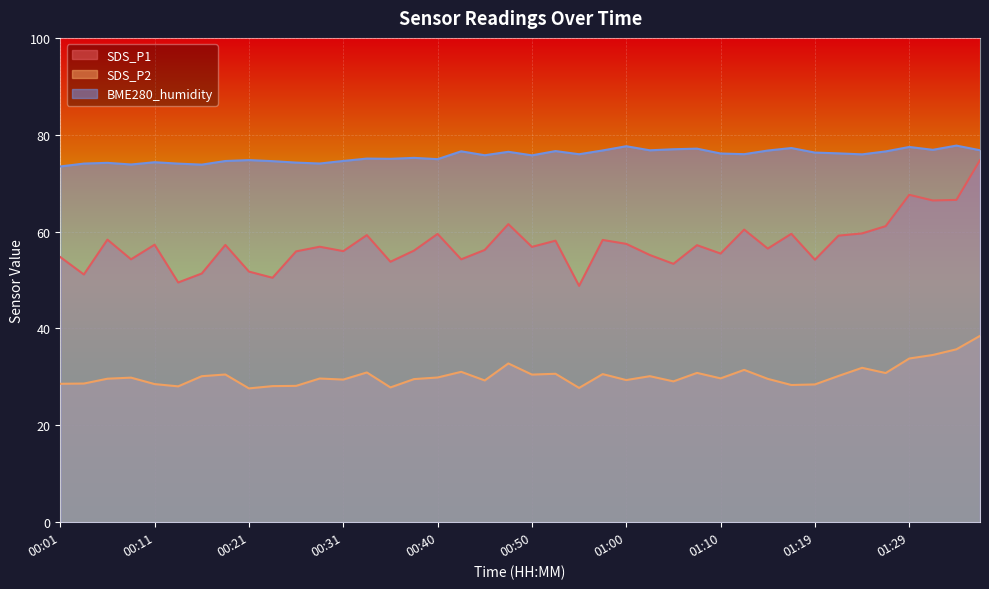

Reading left to right, transcribe all the data shown in this chart.

SDS_P1: 54.8	51.1	58.4	54.3	57.3	49.5	51.4	57.2	51.8	50.5	55.9	56.9	56.0	59.3	53.8	56.1	59.5	54.3	56.2	61.5	56.9	58.1	48.8	58.3	57.5	55.2	53.4	57.2	55.5	60.4	56.5	59.5	54.2	59.2	59.6	61.1	67.6	66.4	66.5	74.8
SDS_P2: 28.6	28.6	29.6	29.9	28.5	28.1	30.1	30.5	27.6	28.1	28.1	29.7	29.4	30.9	27.8	29.6	29.9	31.1	29.3	32.8	30.5	30.6	27.7	30.6	29.4	30.1	29.1	30.8	29.7	31.4	29.6	28.3	28.4	30.2	31.9	30.8	33.8	34.5	35.7	38.5
BME280_humidity: 73.5	74.0	74.2	73.9	74.3	74.0	73.8	74.6	74.8	74.5	74.2	74.1	74.6	75.1	75.0	75.2	75.0	76.6	75.8	76.5	75.8	76.6	76.0	76.8	77.6	76.8	77.0	77.1	76.1	76.0	76.7	77.3	76.3	76.2	76.0	76.6	77.5	76.9	77.8	76.8